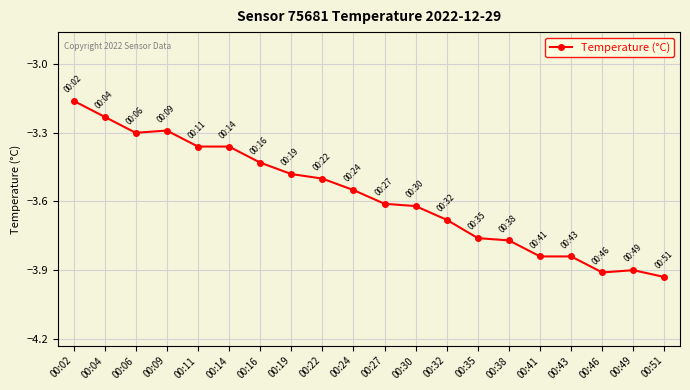

True or false: the data has more than 1 interior local peaks.

True